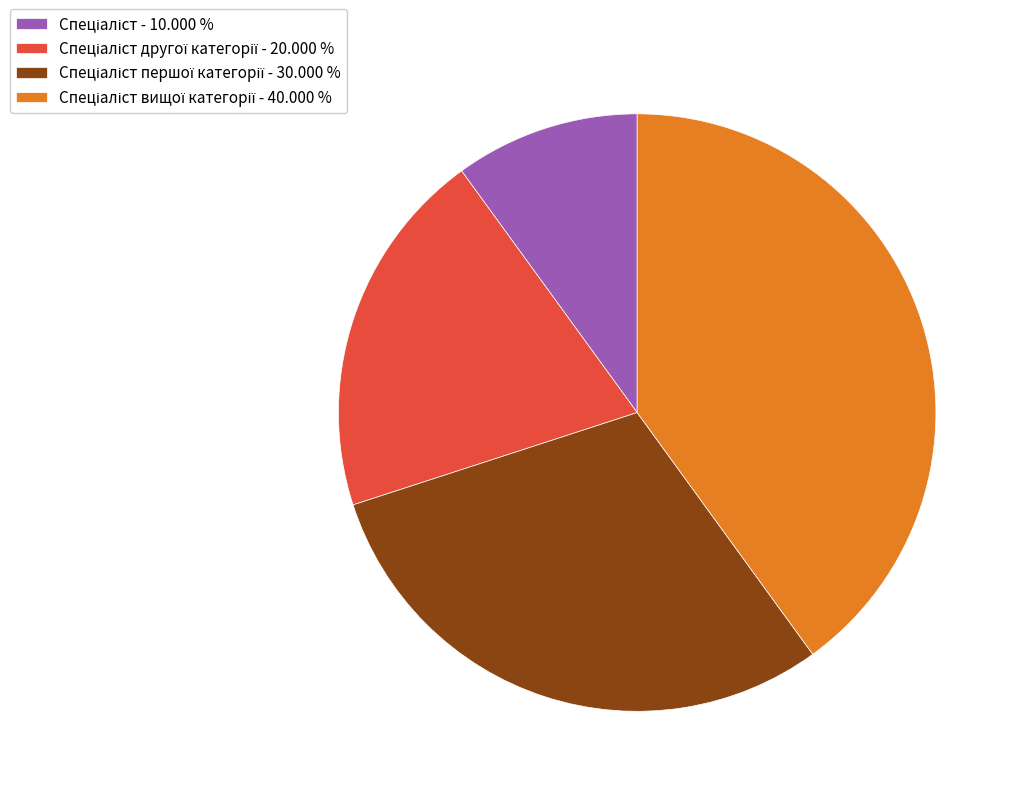

Does any single category account for the majority?

No